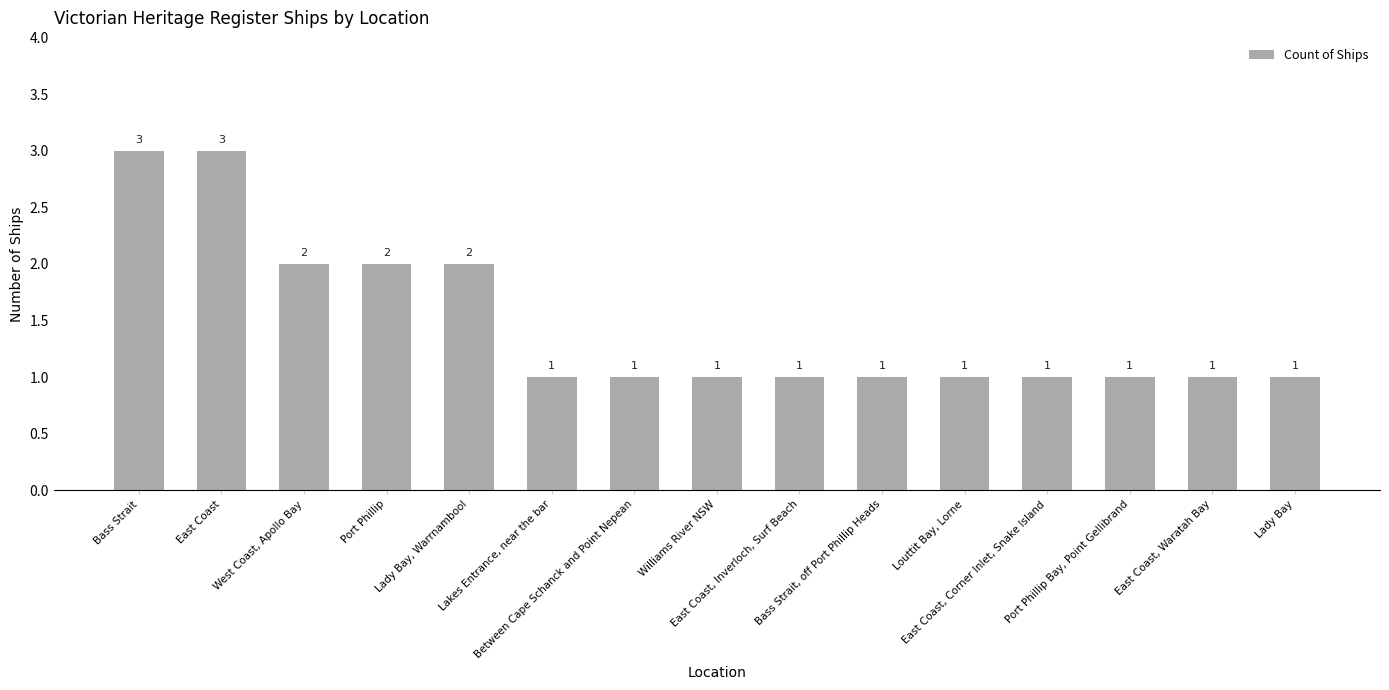

Reading left to right, extract all data points from this chart.

Bass Strait=3	East Coast=3	West Coast, Apollo Bay=2	Port Phillip=2	Lady Bay, Warrnambool=2	Lakes Entrance, near the bar=1	Between Cape Schanck and Point Nepean=1	Williams River NSW=1	East Coast, Inverloch, Surf Beach=1	Bass Strait, off Port Phillip Heads=1	Louttit Bay, Lorne=1	East Coast, Corner Inlet, Snake Island=1	Port Phillip Bay, Point Gellibrand=1	East Coast, Waratah Bay=1	Lady Bay=1